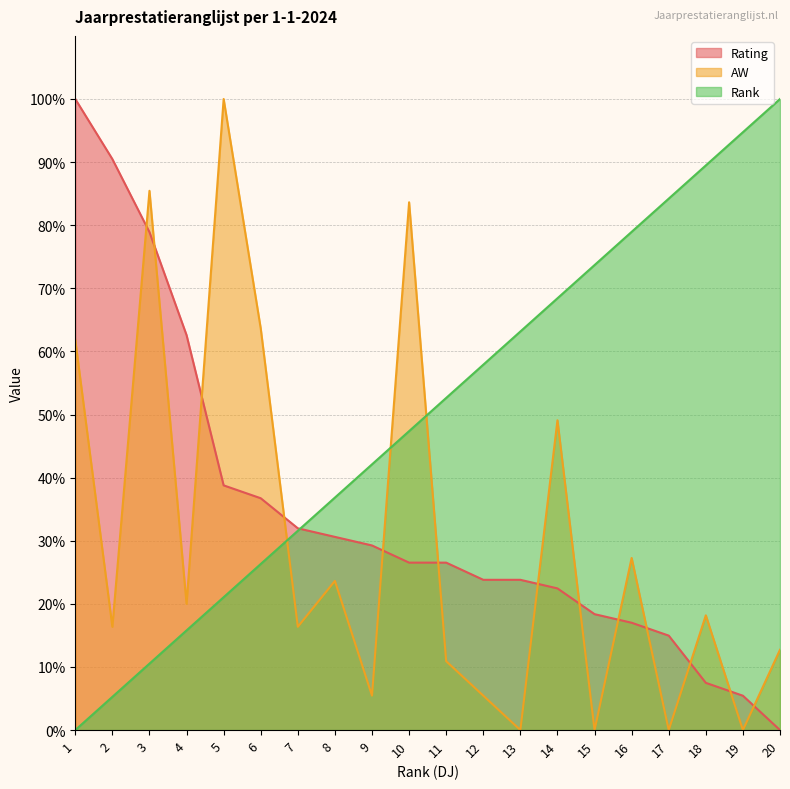

What are all the series names shown in the legend?

Rating, AW, Rank